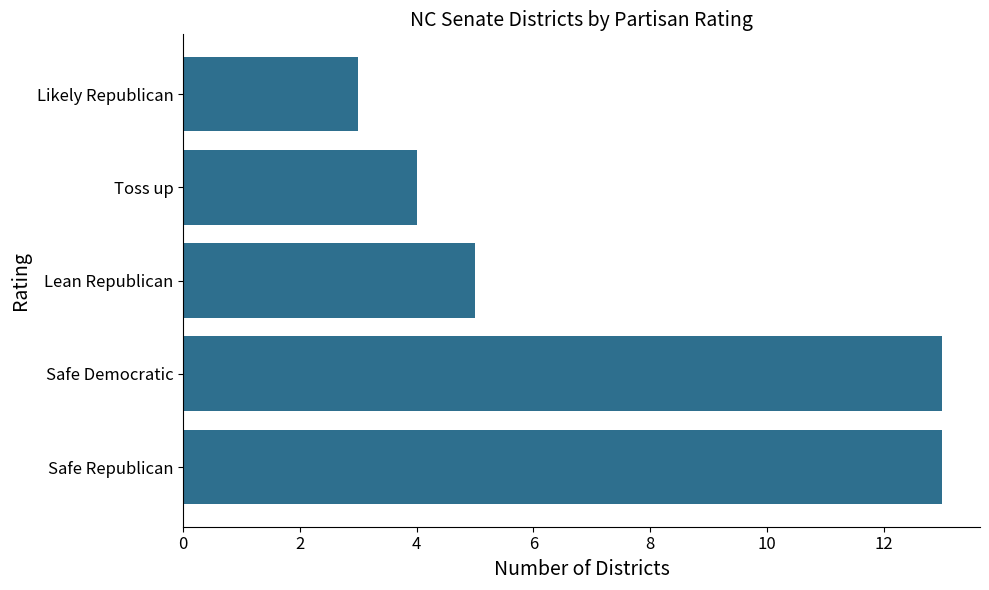

At which label is the value closest to 8?

Lean Republican